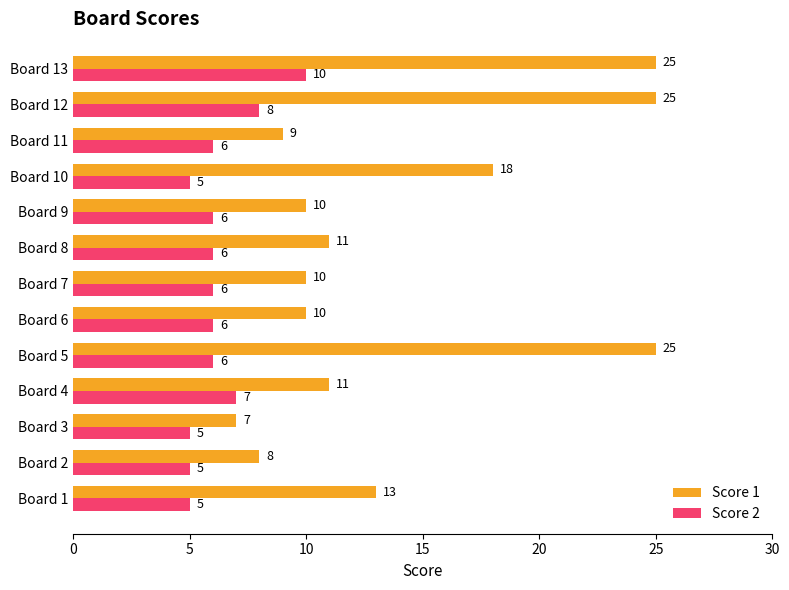

Is the value of Score 1 at Board 11 greater than the value of Score 2 at Board 10?

Yes